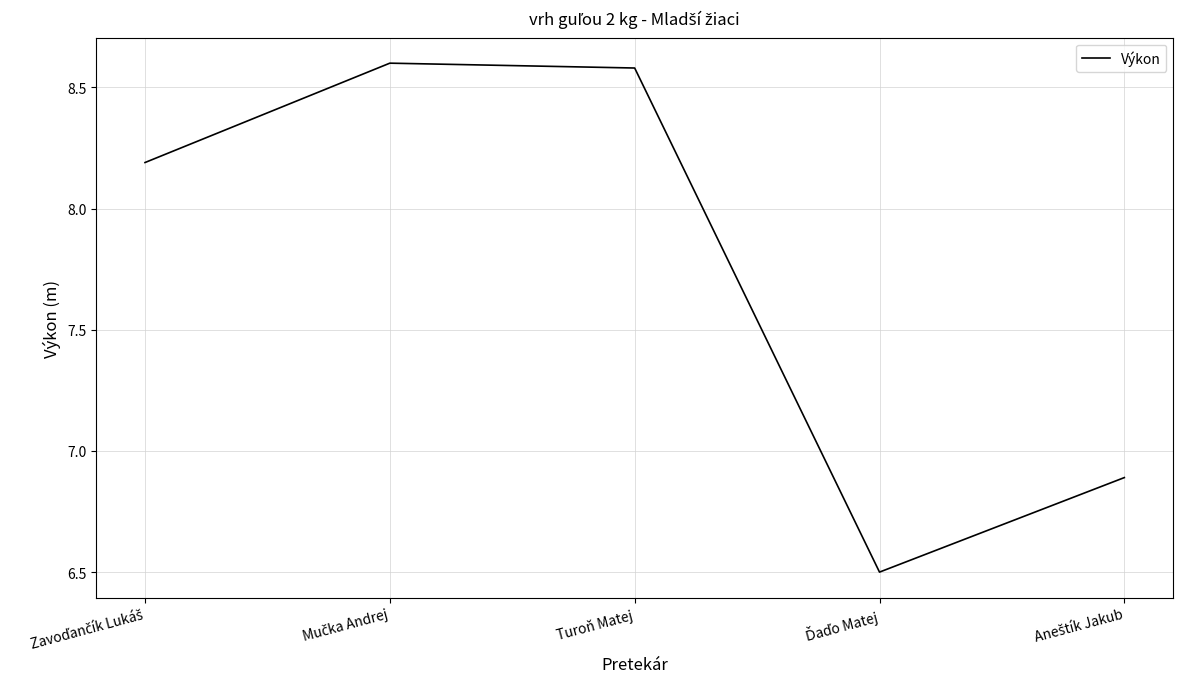

What is the minimum value shown in the chart?

6.5